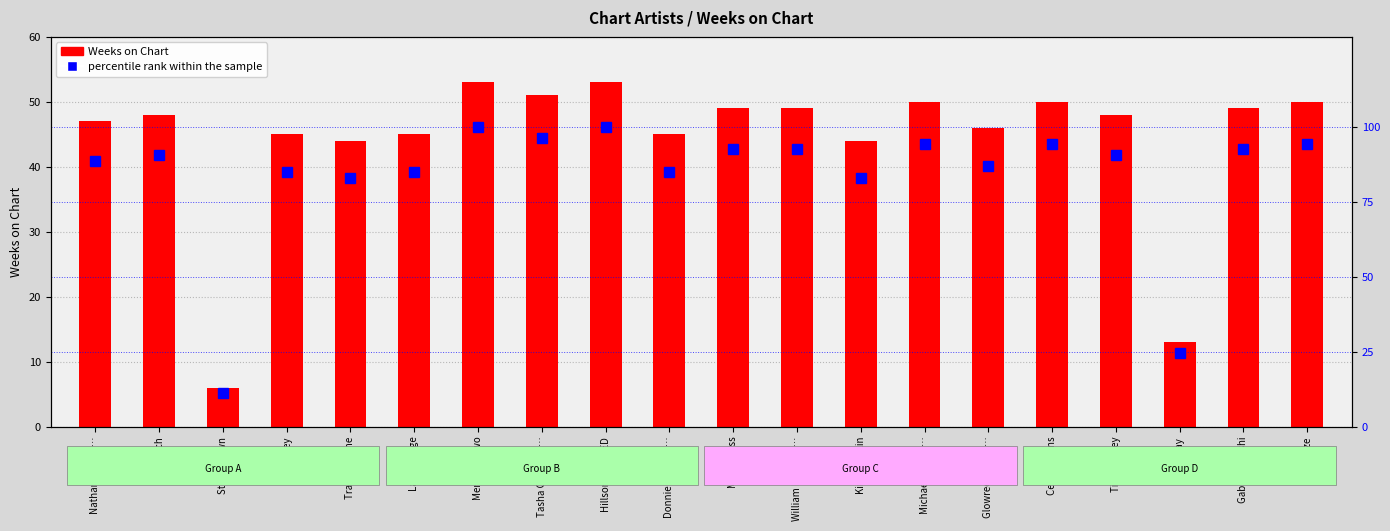

Which series has the largest range (max minus min)?

percentile rank within the sample